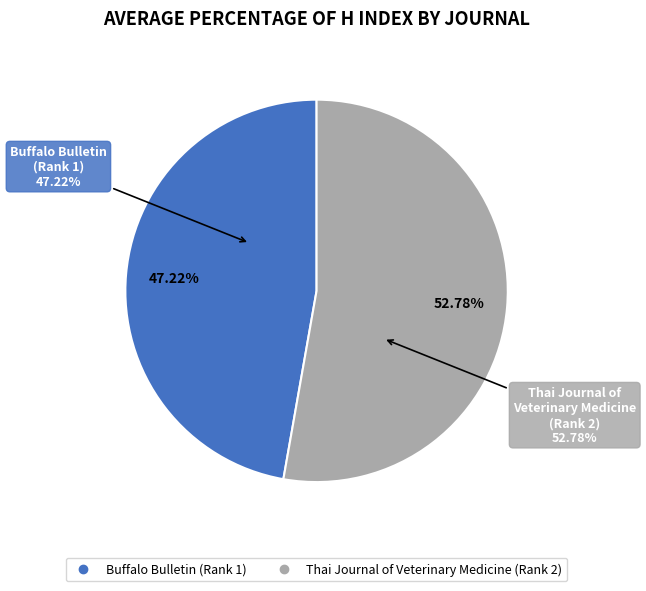

What is the smallest slice in the pie chart?

Buffalo Bulletin (Rank 1)